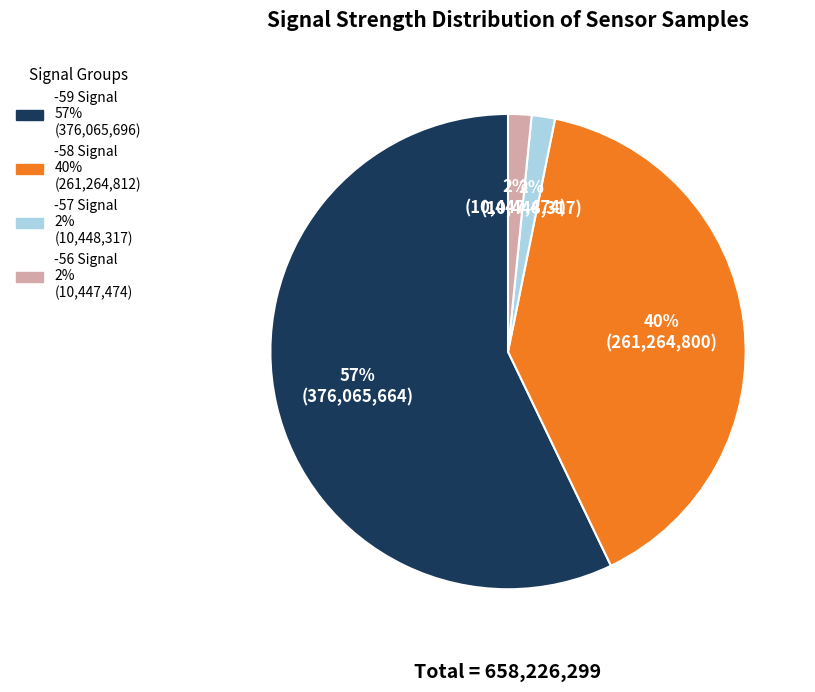

Does any single category account for the majority?

Yes